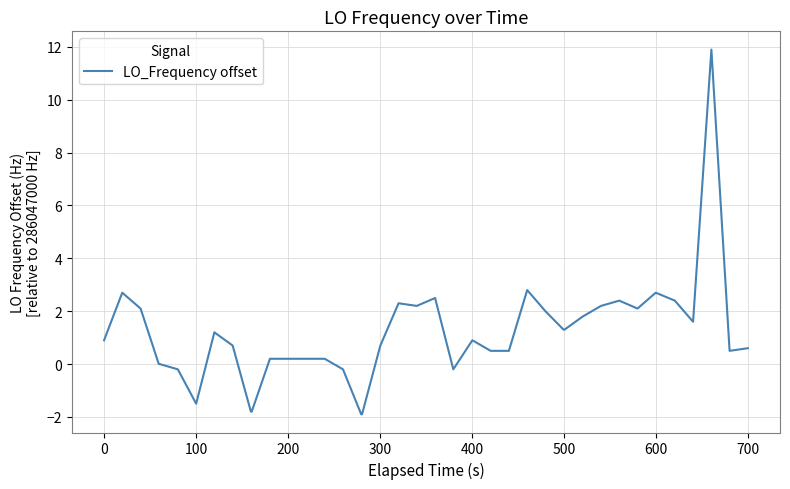

What is the minimum value shown in the chart?

-1.9